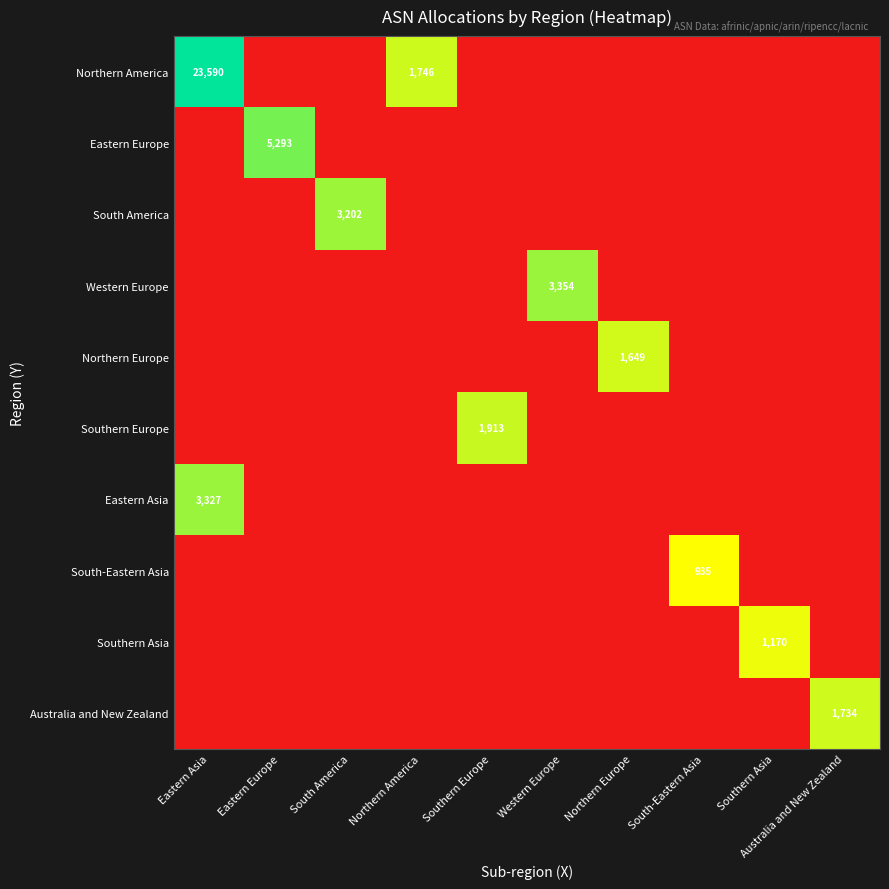

Rank the series at South America from highest to lowest value.

South America, Northern America, Eastern Europe, Western Europe, Northern Europe, Southern Europe, Eastern Asia, South-Eastern Asia, Southern Asia, Australia and New Zealand